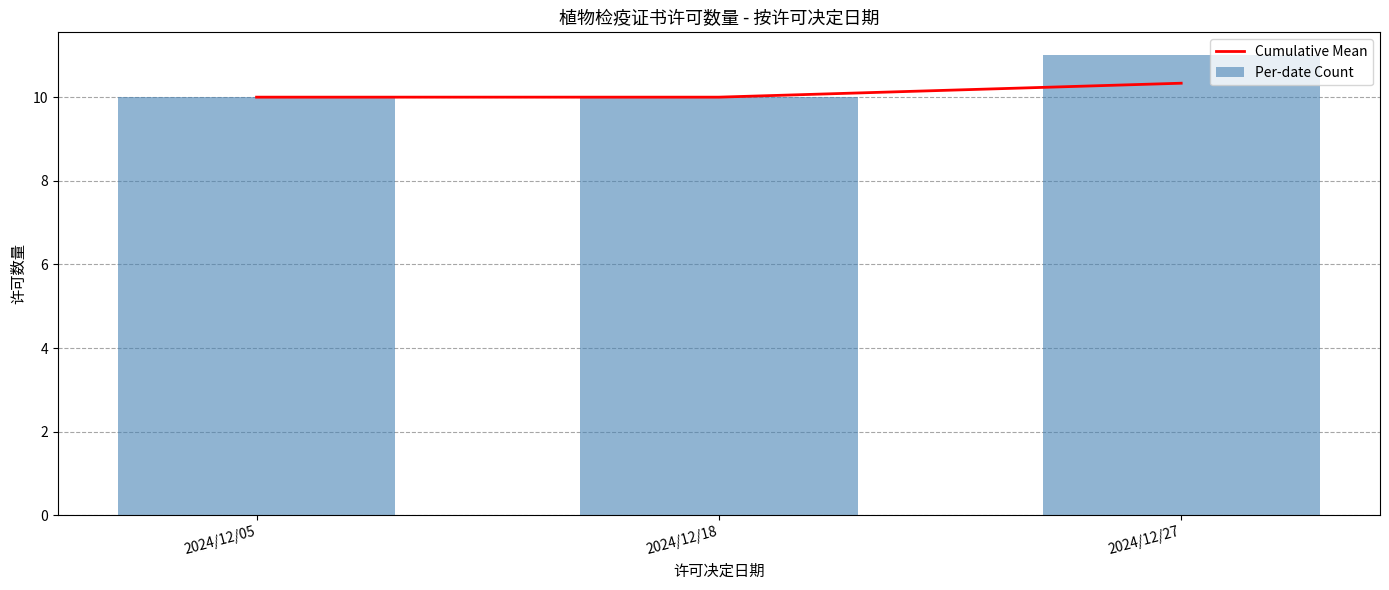

Which category has the lowest value across all series?

2024/12/05